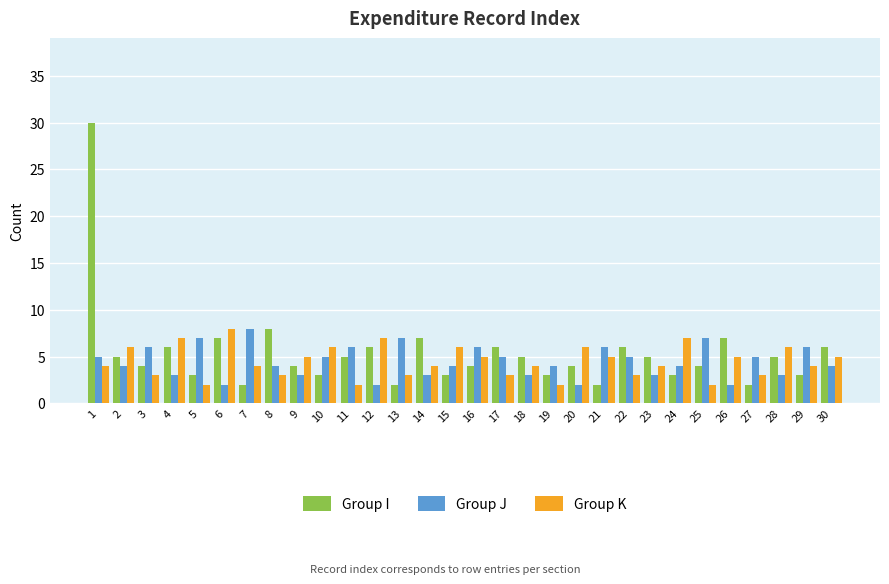

At which label does Group J first exceed 4?

1